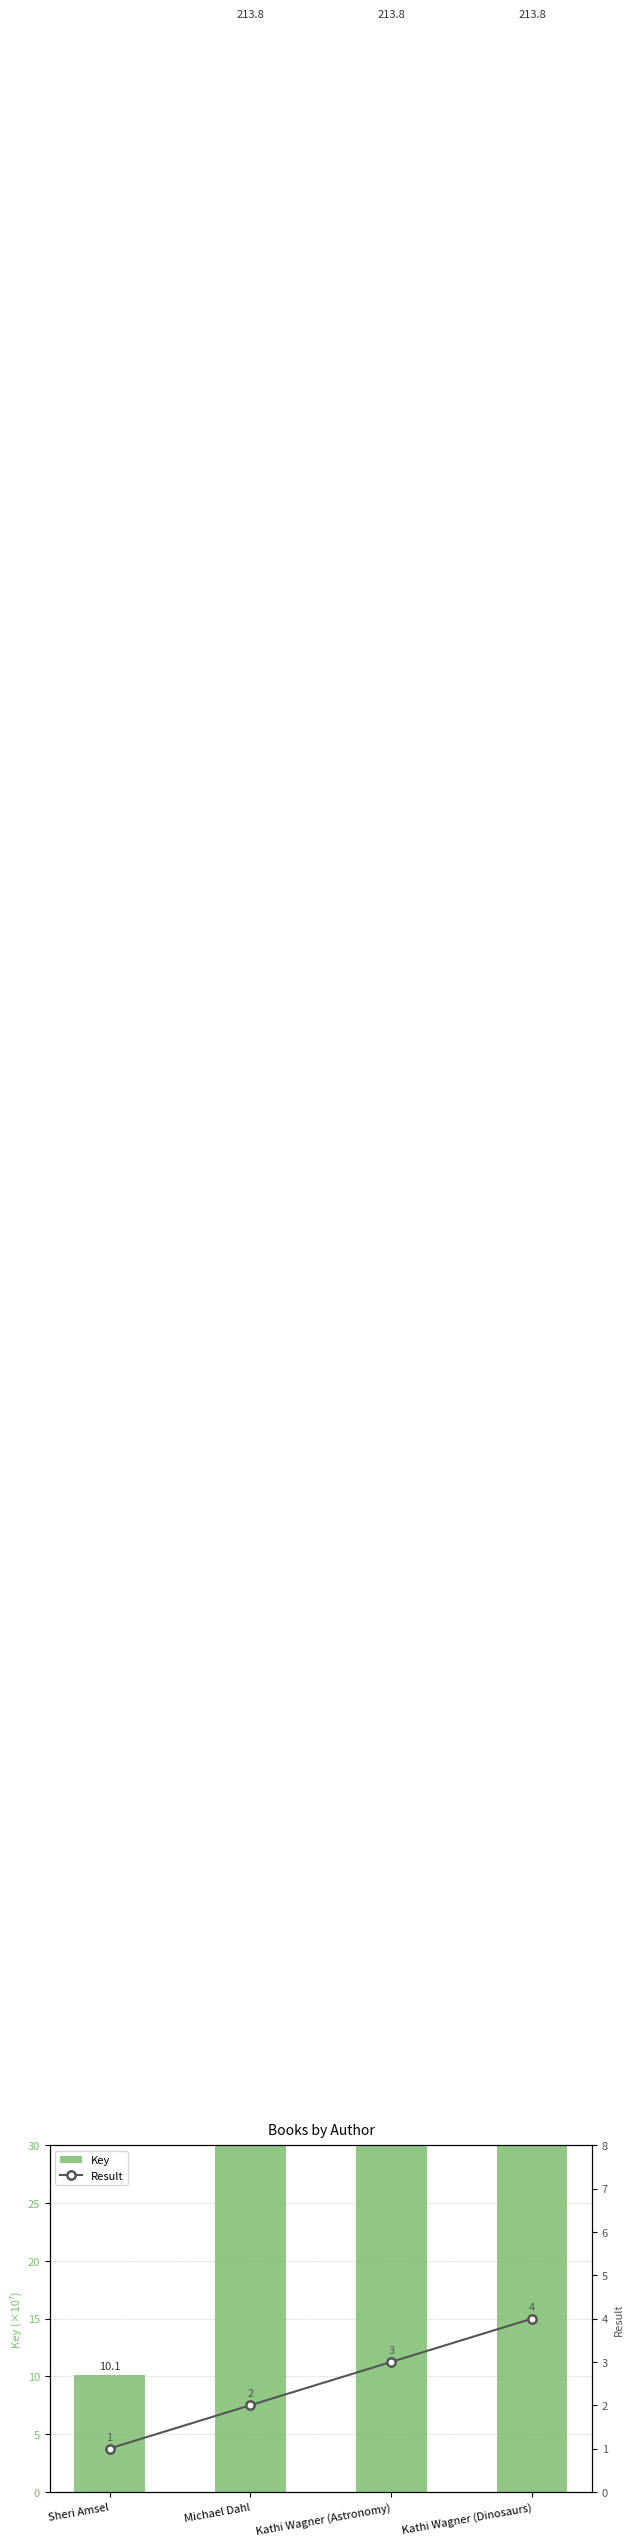

Does the chart contain stacked bars?

No